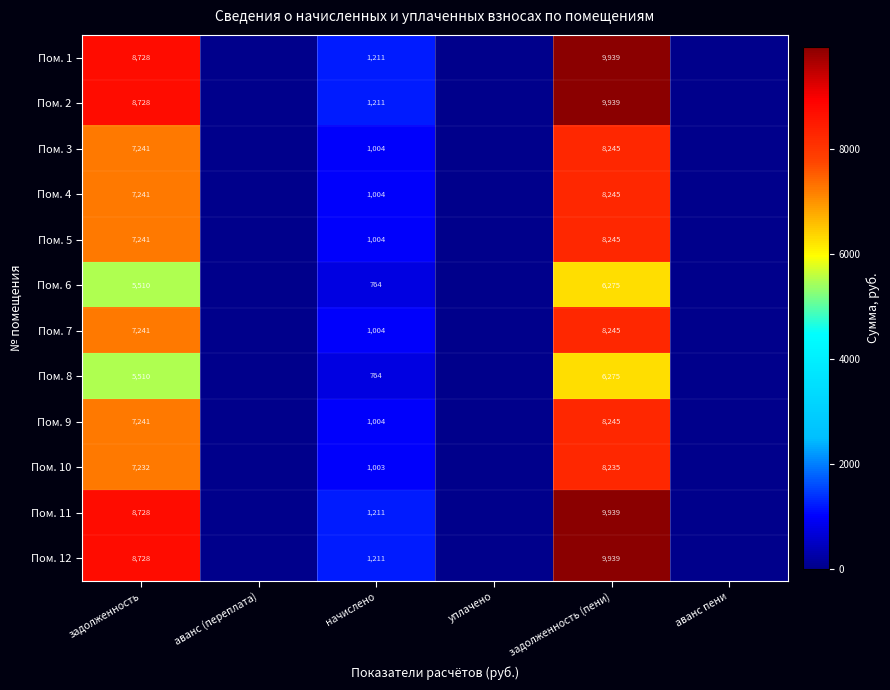

True or false: Пом. 10 has a value of 1547 at начислено.

False